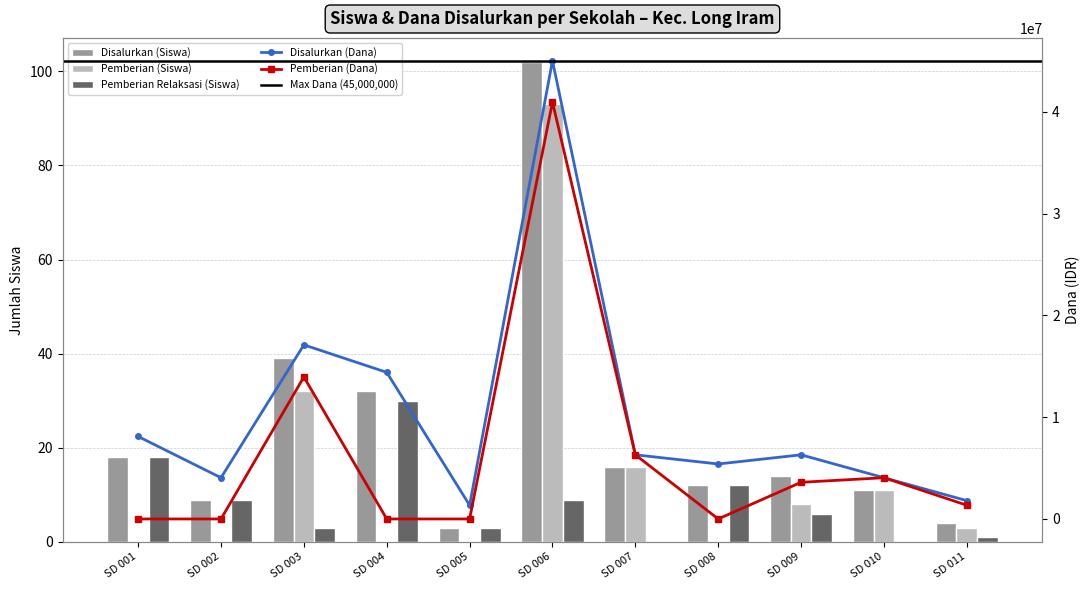

At which category is the sum across all series the highest?

SD 006